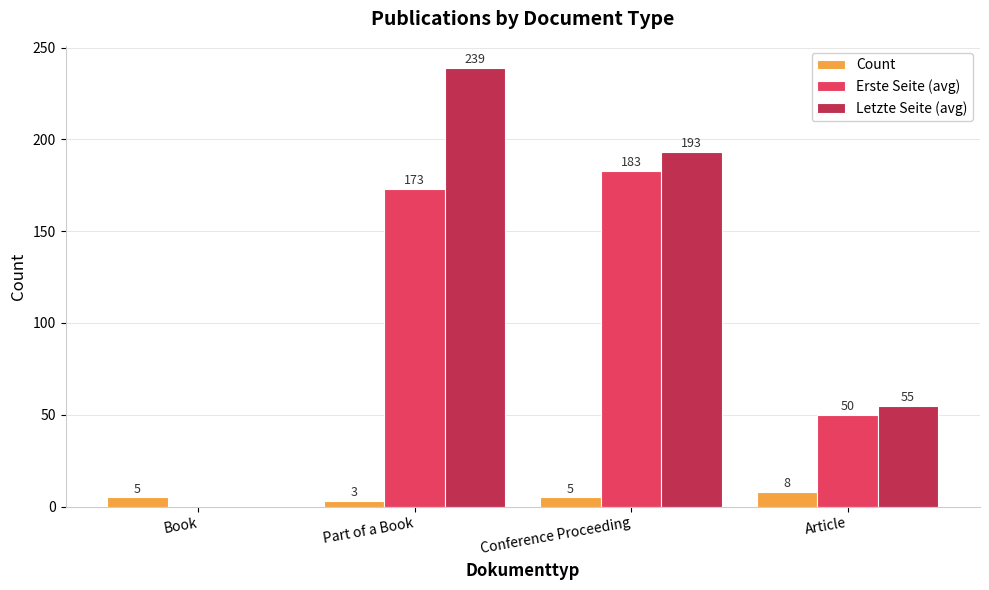

What is the sum of the Erste Seite (avg) values at Article and Book?

50